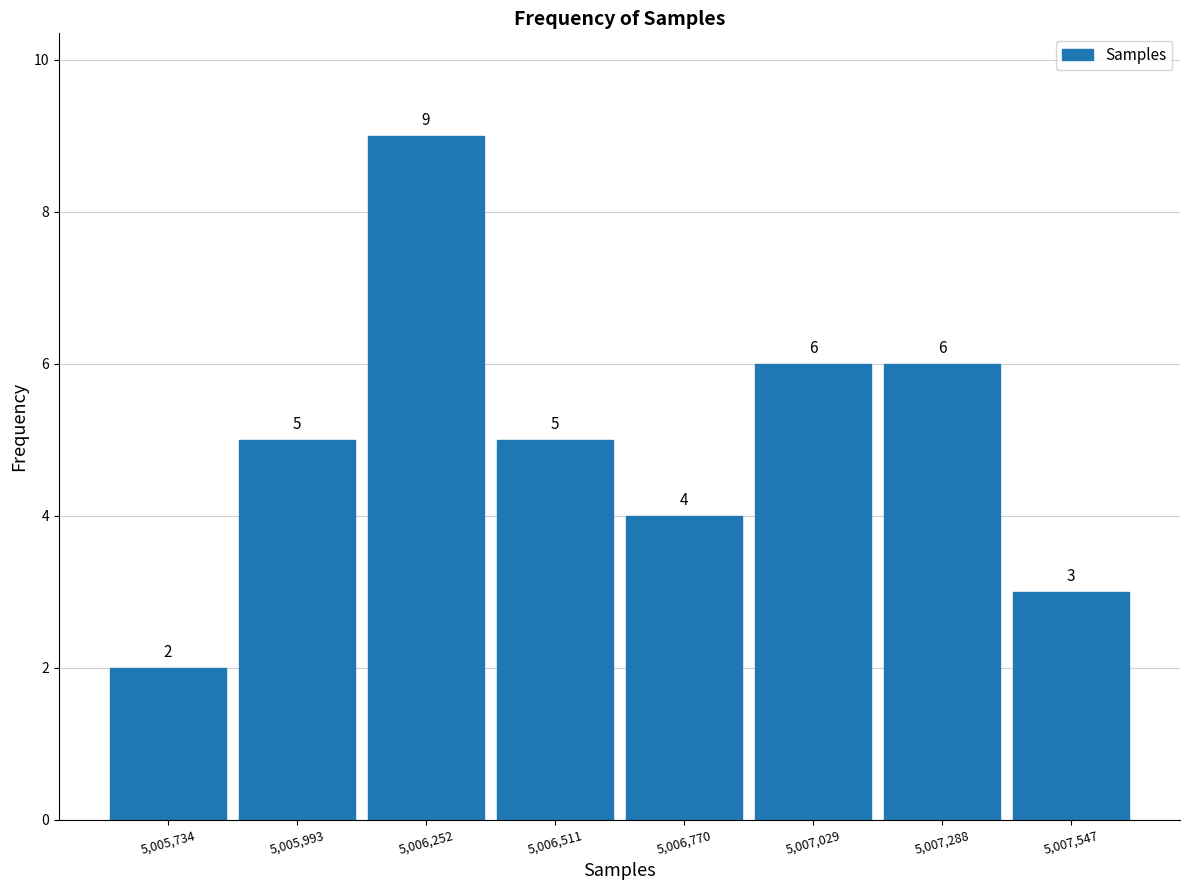

What is the height of the bar covering 5006400 to 5006650 on the x-axis? The bar edges are not printed on the chart, so give them approximately, as read against the axis.

5